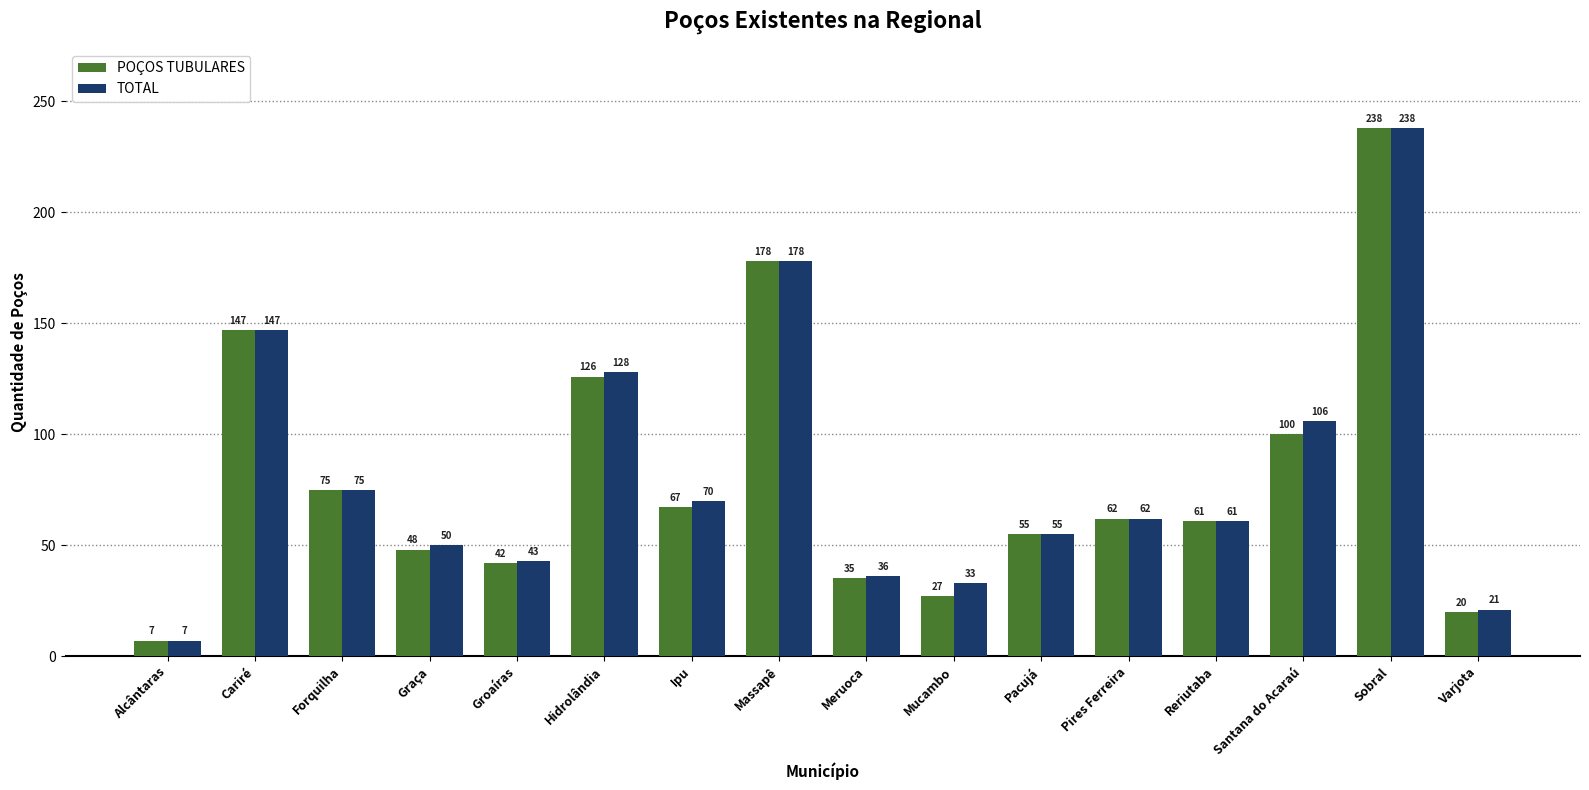

What is the minimum value shown in the chart?

7